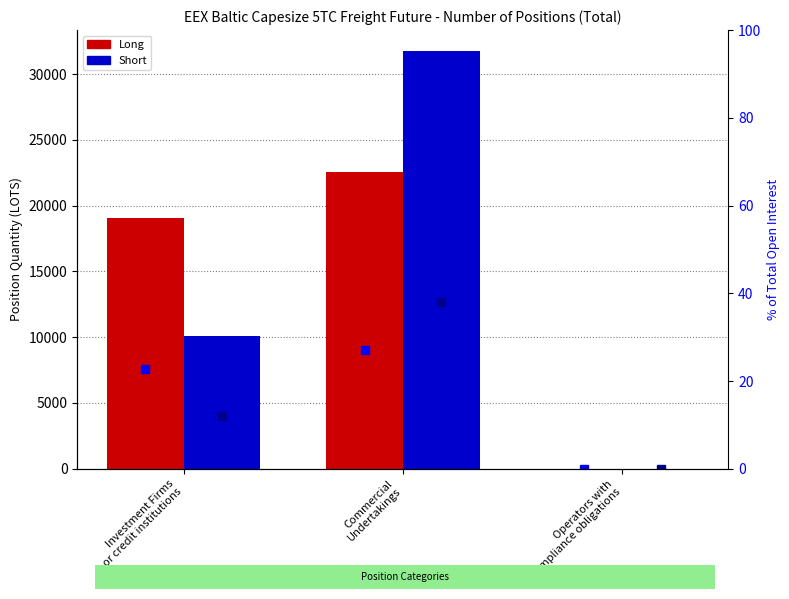

What is the average value of the Long series?

13874.7